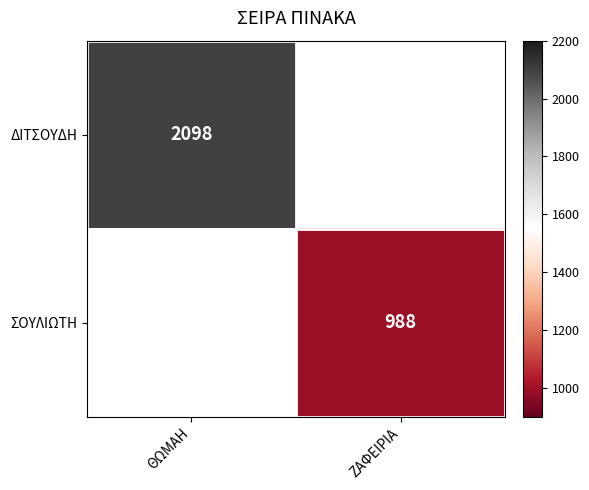

Is the value of ΔΙΤΣΟΥΔΗ at ΘΩΜΑΗ greater than the value of ΣΟΥΛΙΩΤΗ at ΖΑΦΕΙΡΙΑ?

Yes